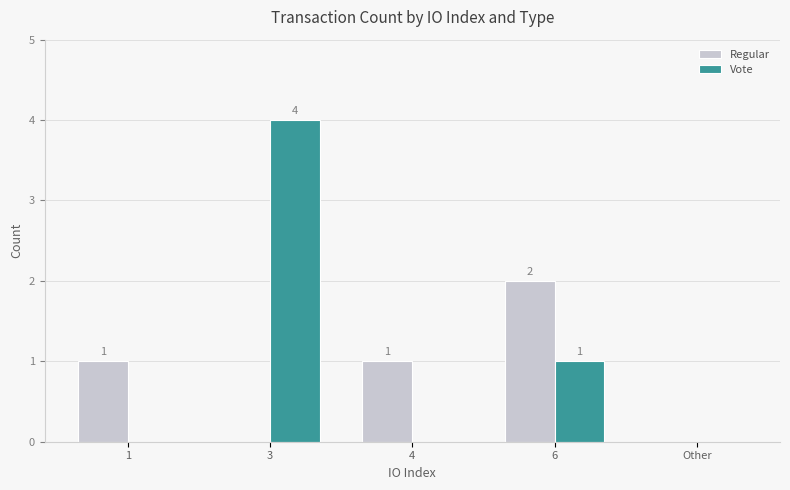

Between 6 and Other, which series saw the biggest shift?

Regular